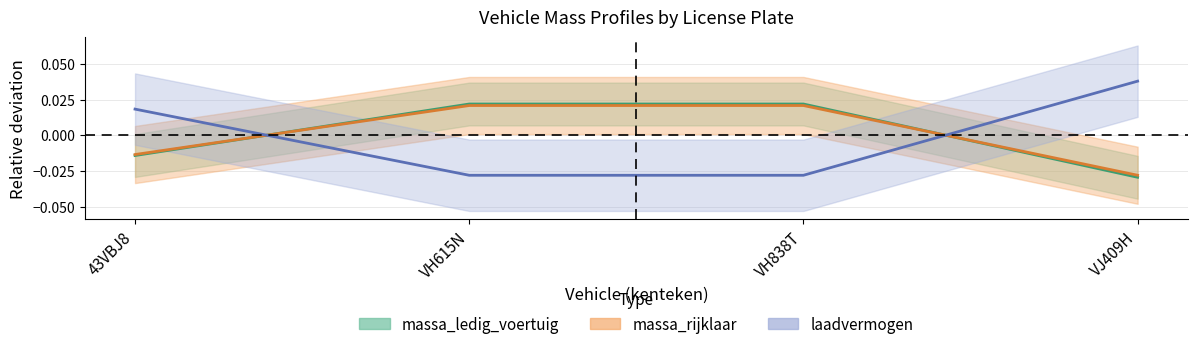

Is this an area chart (filled region under the line)?

No